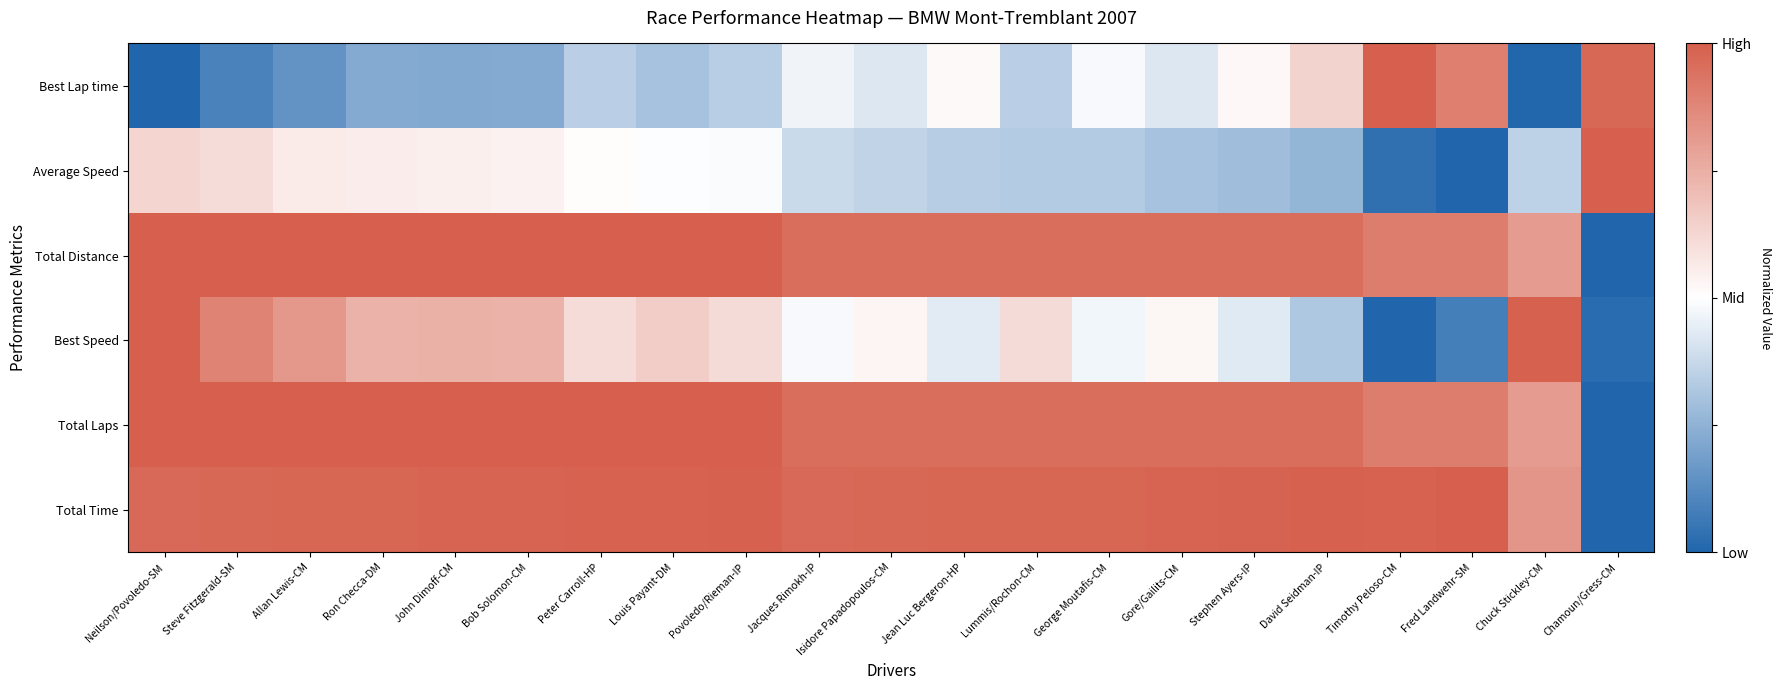

What is the difference between the highest and lowest values at Bob Solomon-CM?

1.5